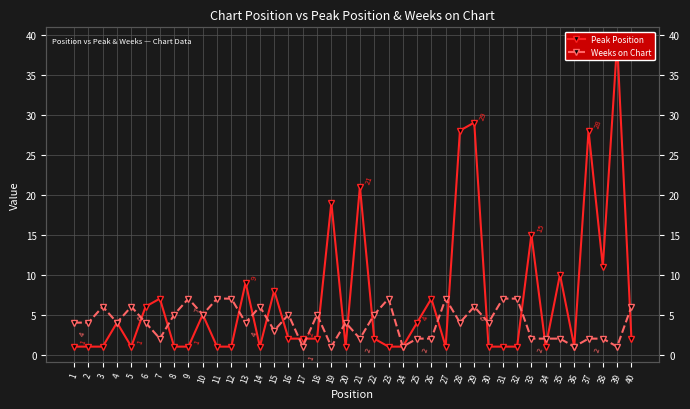

True or false: Peak Position has a value of 1 at 30.

False